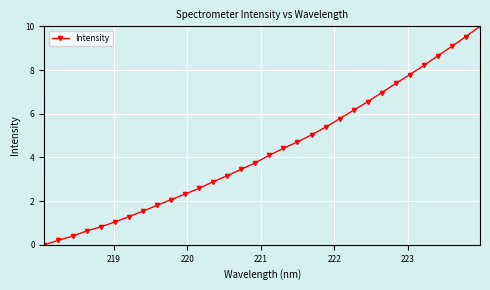

What is the value of the 29th point from the left?

8.7